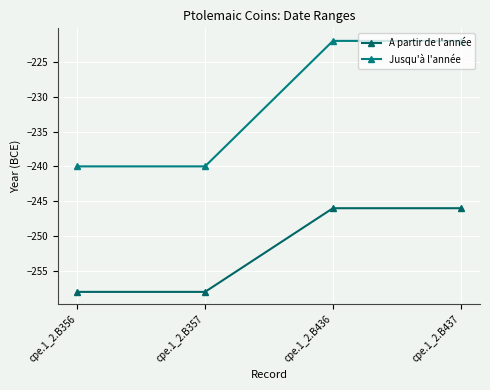

How many lines are shown in the chart?

2